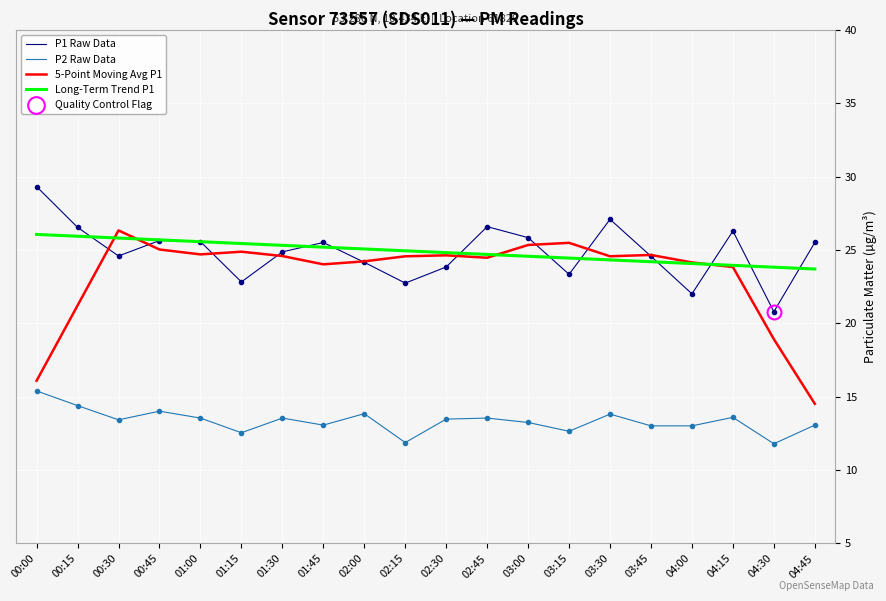

Is it true that 5-Point Moving Avg P1 equals 9.2 at 00:15?

False